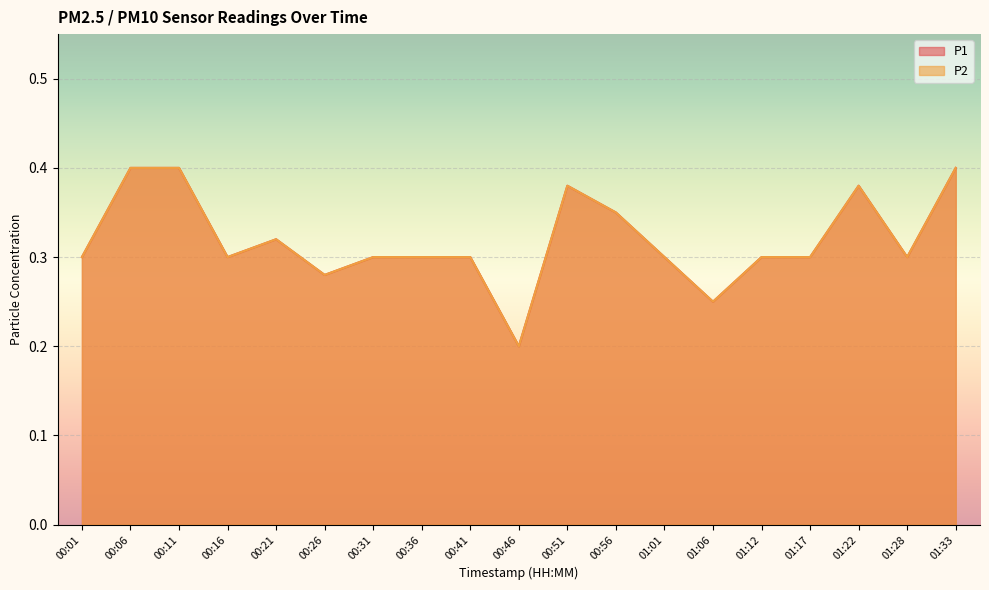

The value of P2 at 00:51 is 0.7. True or false?

False